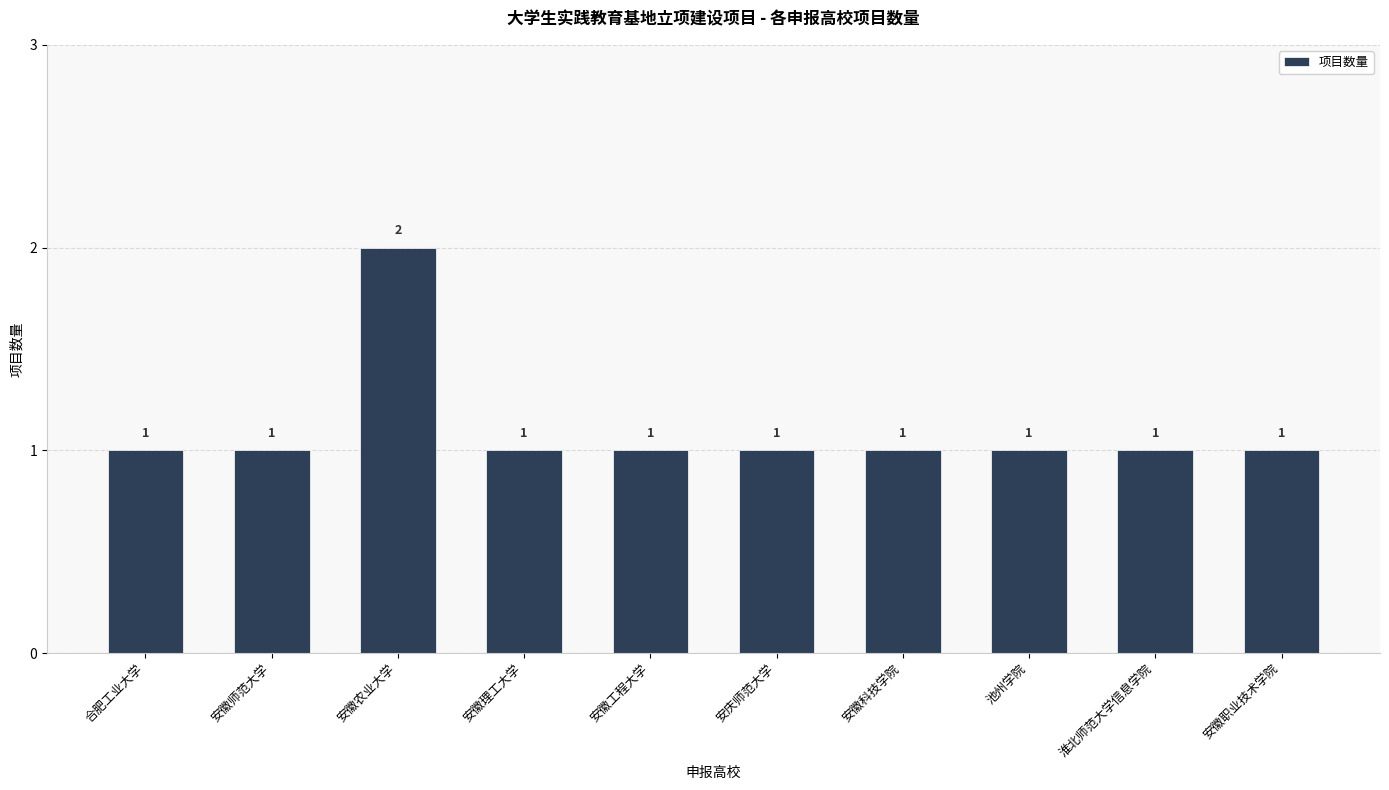

What is the value of the 10th bar from the left?

1